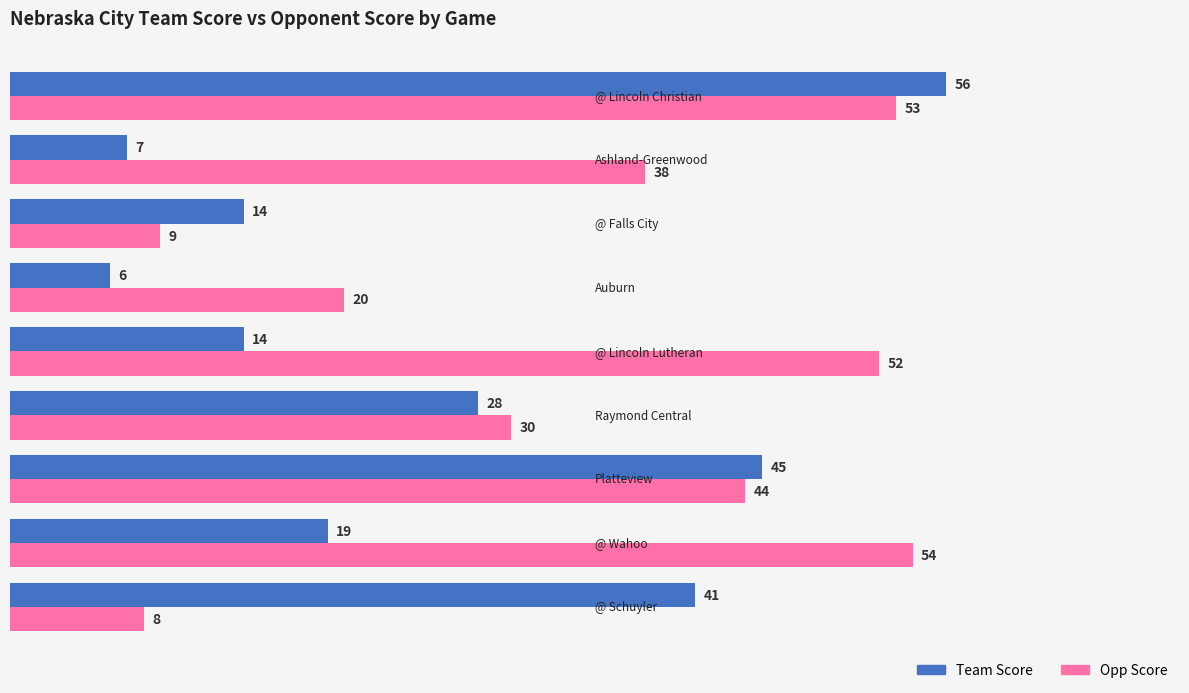

What is the sum of all Team Score values?

230